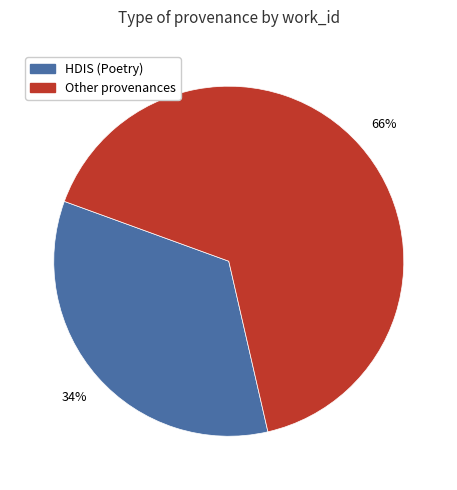

Does any single category account for the majority?

Yes